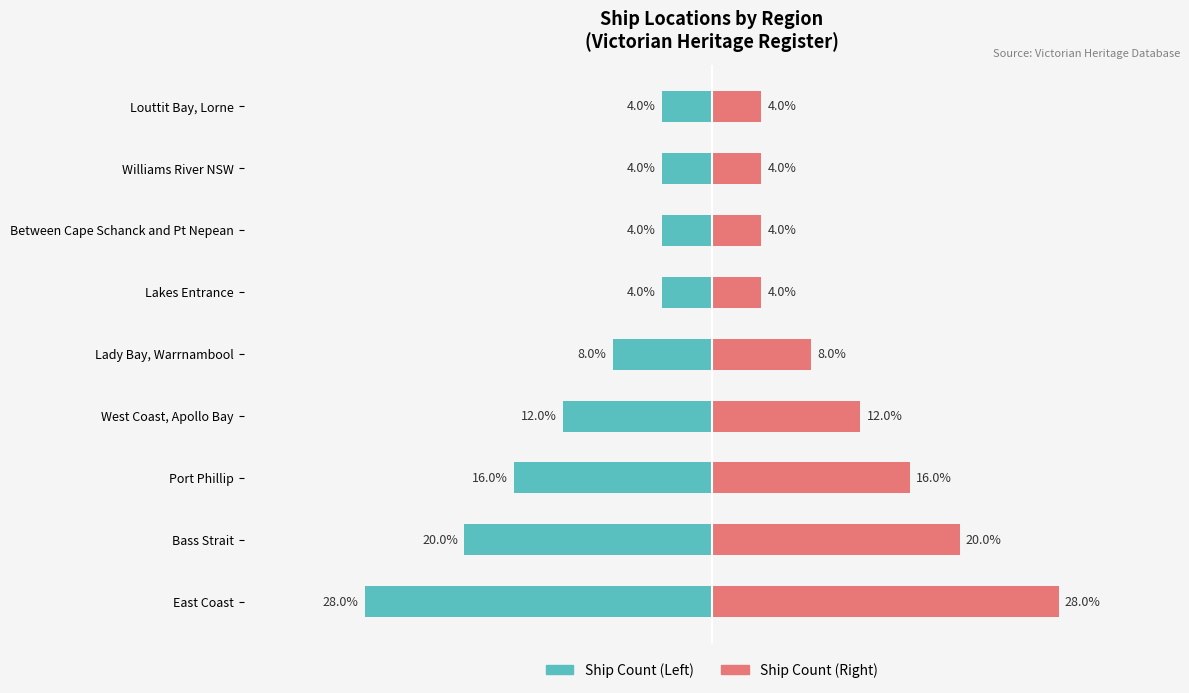

Between East Coast and Lady Bay, Warrnambool, which series saw the biggest shift?

Ship Count (Left)